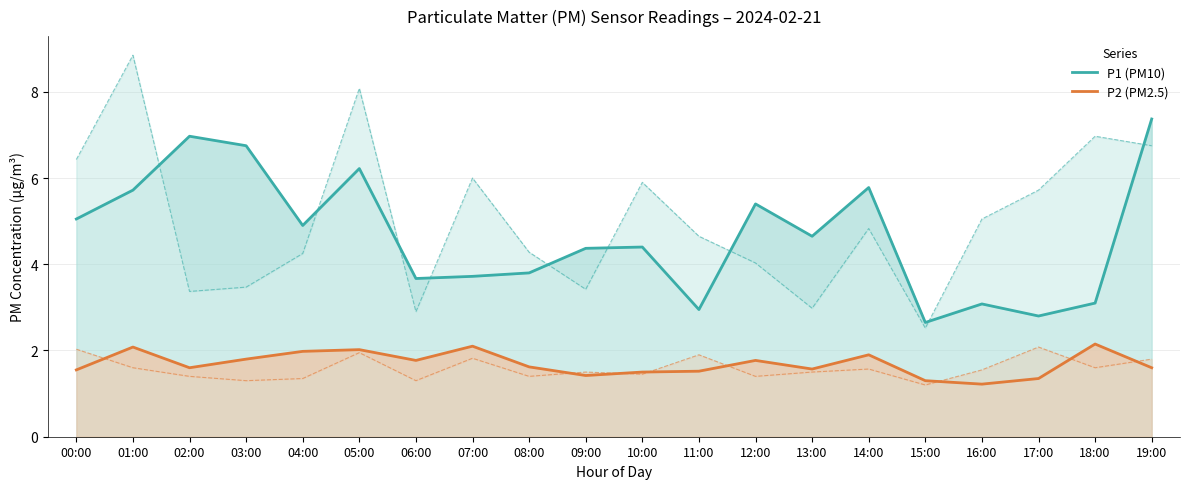

Does the chart have visible grid lines?

Yes